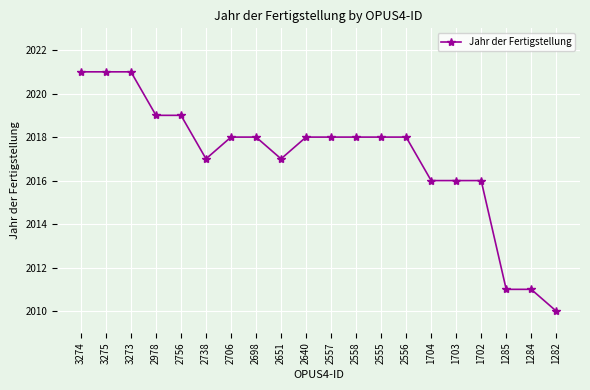

Reading right to left, transcribe all the data shown in this chart.

2010	2011	2011	2016	2016	2016	2018	2018	2018	2018	2018	2017	2018	2018	2017	2019	2019	2021	2021	2021